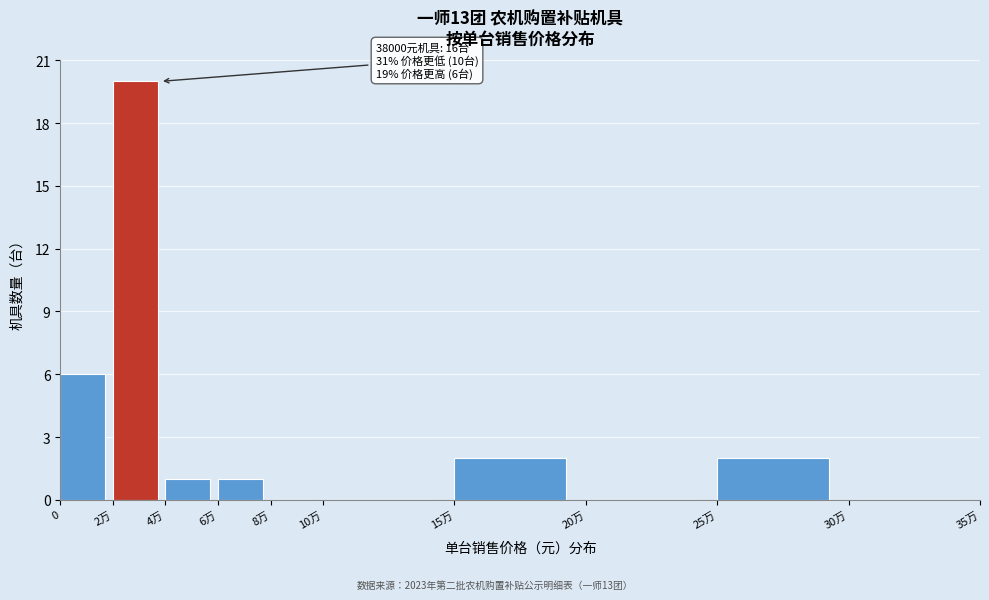

Reading left to right, list all the values displayed in this chart.

0=6	2万=20	4万=1	6万=1	8万=0	10万=0	15万=2	20万=0	25万=2	30万=0